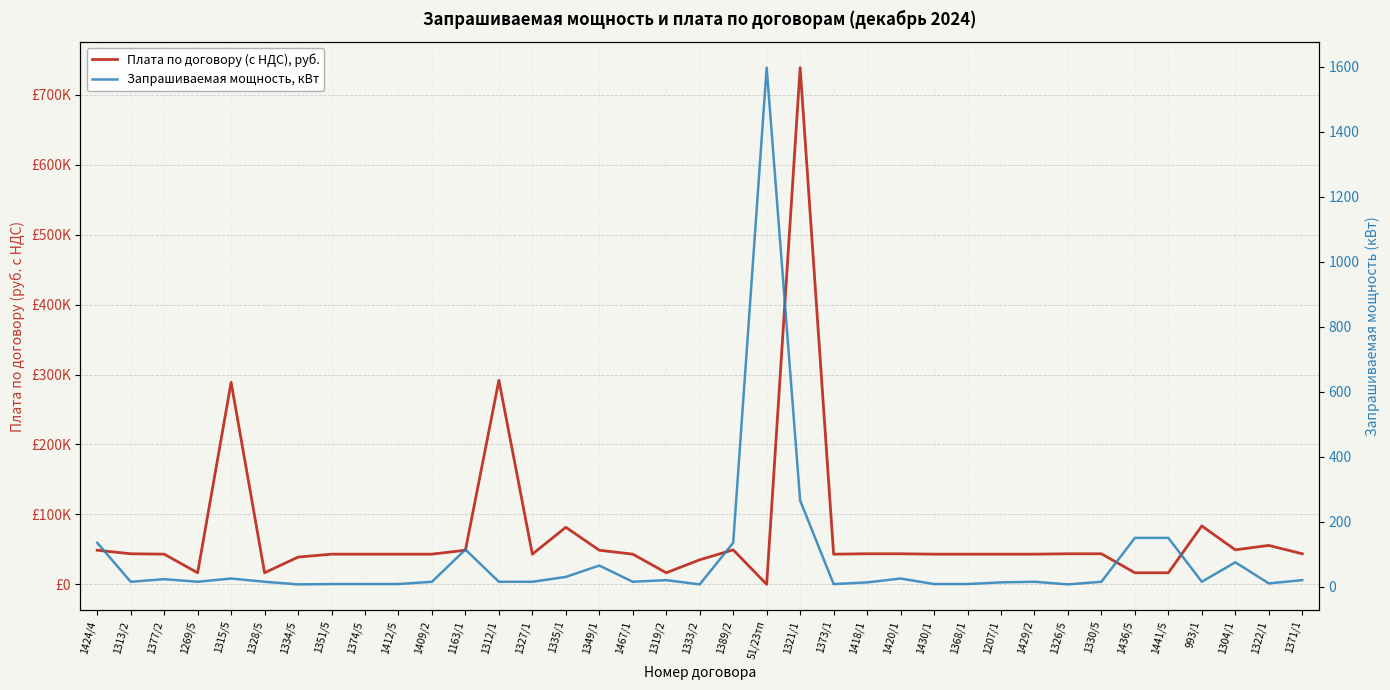

Reading left to right, list all the values displayed in this chart.

Плата по договору (с НДС), руб.: 1424/4=48824.9	1313/2=43768.1	1377/2=43205.7	1269/5=16587.7	1315/5=288855.0	1328/5=16587.7	1334/5=38992.4	1351/5=43205.7	1374/5=43205.7	1412/5=43205.7	1409/2=43205.7	1163/1=48824.9	1312/1=291793.8	1327/1=43205.7	1335/1=81624.4	1349/1=48824.9	1467/1=43205.7	1319/2=16587.7	1333/2=35158.3	1389/2=49387.3	51/23тп=0.0	1321/1=738797.5	1373/1=43205.7	1418/1=43768.1	1420/1=43768.1	1430/1=43205.7	1368/1=43205.7	1207/1=43205.7	1429/2=43205.7	1326/5=43768.1	1330/5=43768.1	1436/5=16587.7	1441/5=16587.7	993/1=83555.1	1304/1=49387.3	1322/1=55703.4	1371/1=43768.1
Запрашиваемая мощность, кВт: 1424/4=135.0	1313/2=15.0	1377/2=23.0	1269/5=15.0	1315/5=25.0	1328/5=15.0	1334/5=7.0	1351/5=8.0	1374/5=8.0	1412/5=8.0	1409/2=15.0	1163/1=114.1	1312/1=15.0	1327/1=15.0	1335/1=30.0	1349/1=65.0	1467/1=15.0	1319/2=20.0	1333/2=7.0	1389/2=135.0	51/23тп=1597.0	1321/1=265.0	1373/1=8.0	1418/1=13.0	1420/1=25.0	1430/1=8.0	1368/1=8.0	1207/1=13.2	1429/2=15.0	1326/5=7.0	1330/5=15.0	1436/5=150.0	1441/5=150.0	993/1=15.0	1304/1=75.0	1322/1=10.0	1371/1=20.0